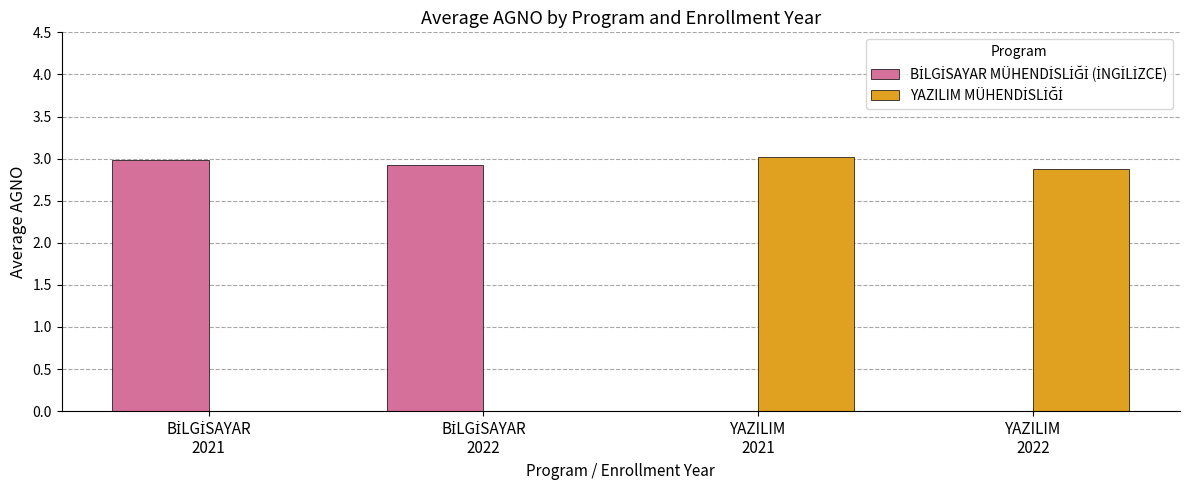

How many groups of bars are there?

4